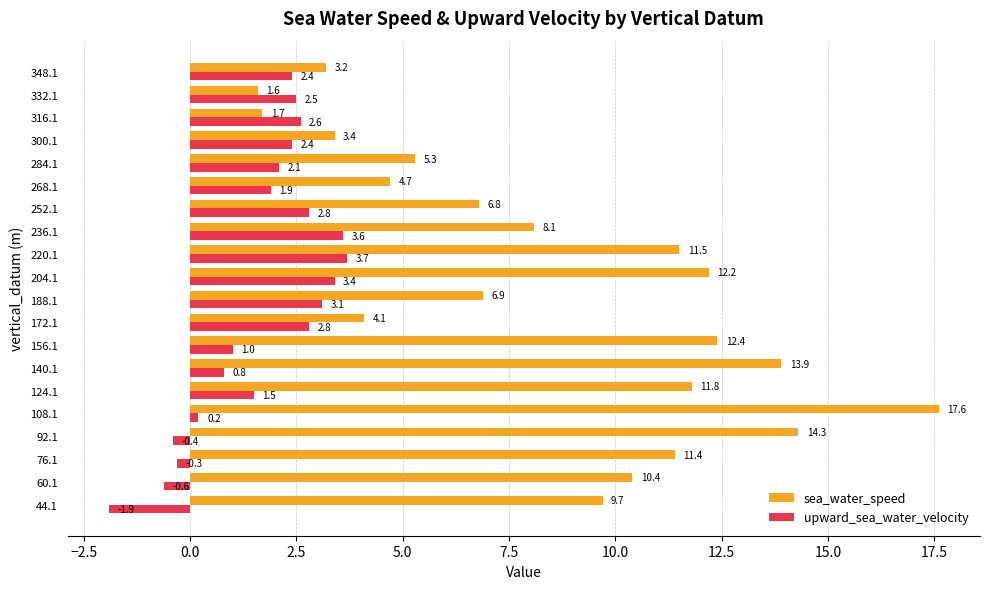

Which series changed the most between 220.1 and 252.1?

sea_water_speed